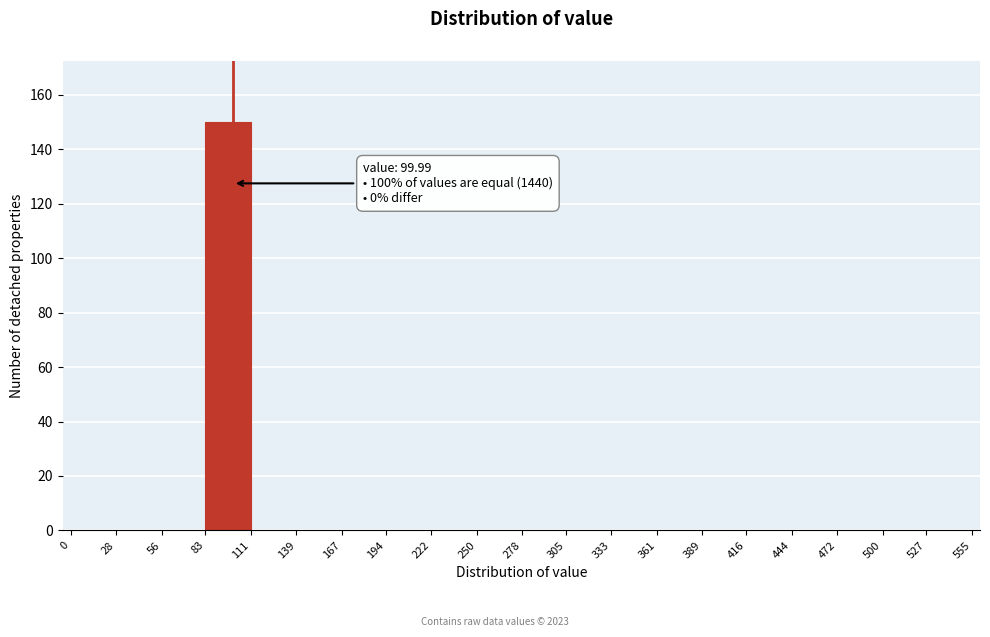

Over which range of the x-axis is the bar tallest?

83 to 111